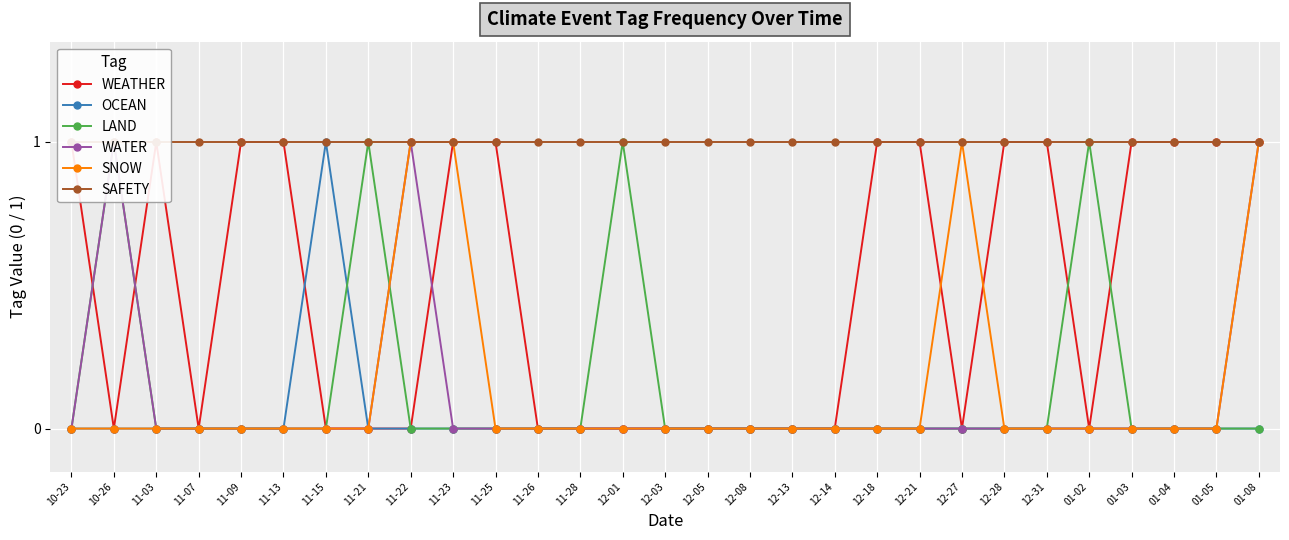

At 12-03, list the series in order from largest to smallest.

SAFETY, WEATHER, OCEAN, LAND, WATER, SNOW